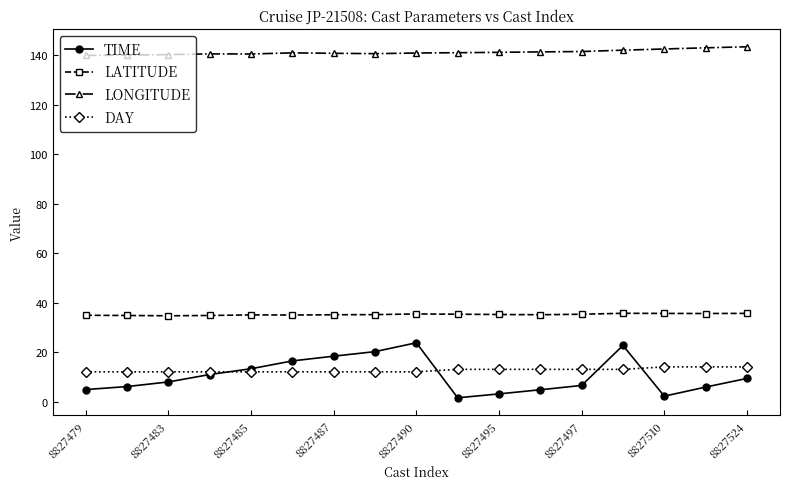

Does the chart display data point markers on the line(s)?

Yes